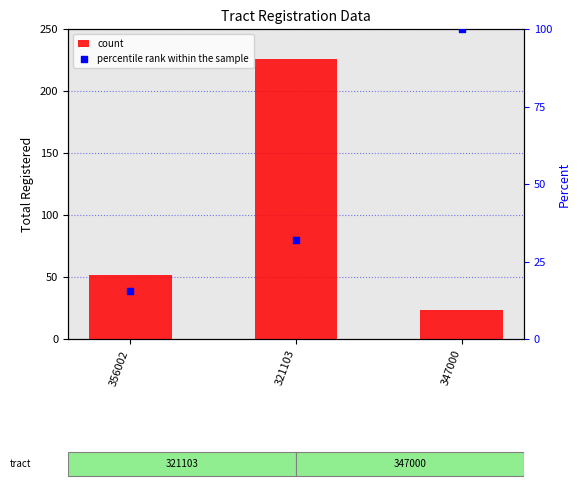

At how many categories does at least one series exceed 183?

1